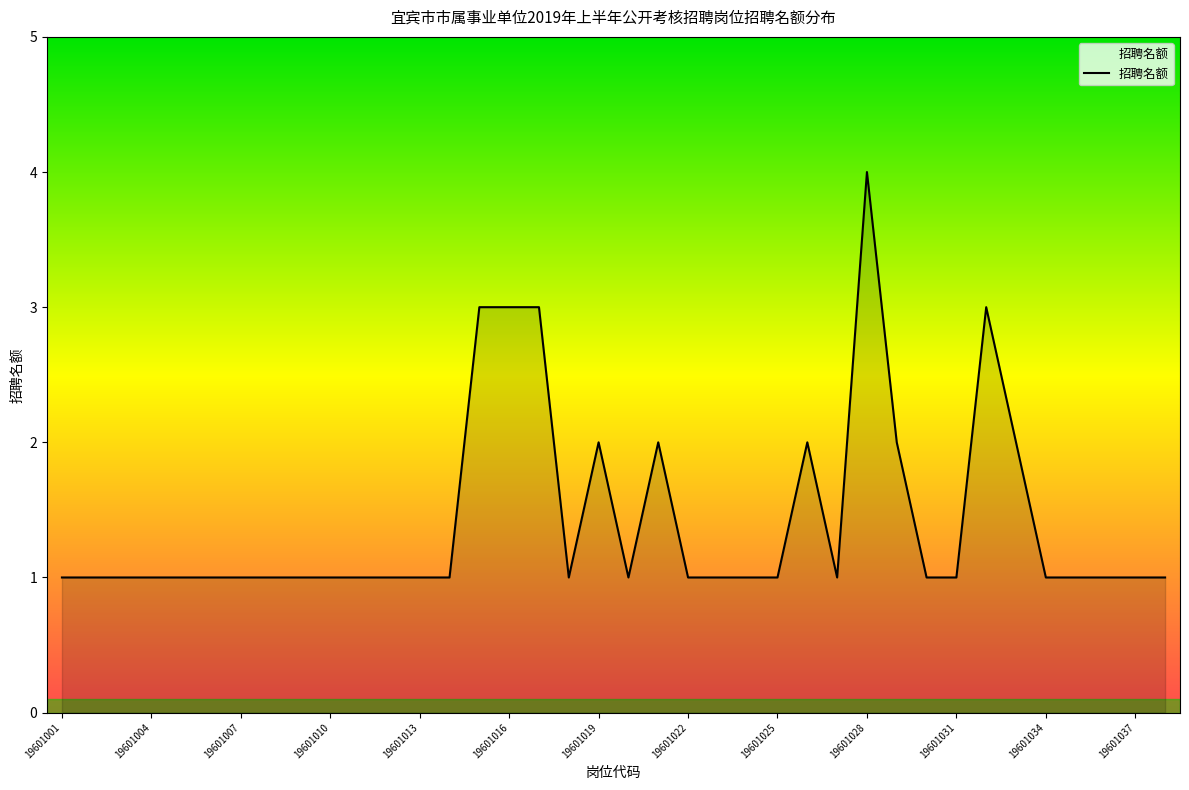

What is the maximum value shown in the chart?

4